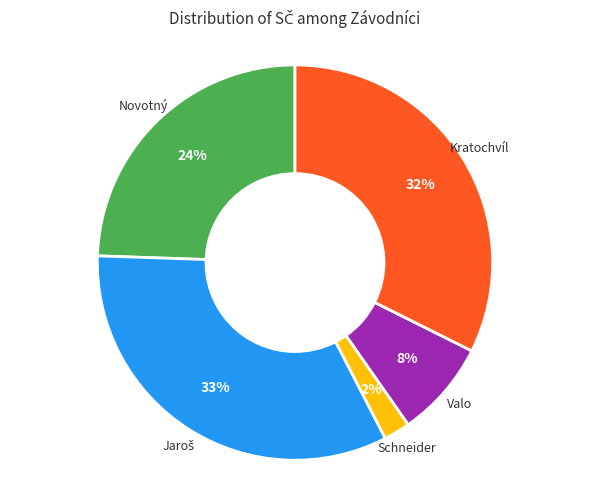

To the nearest percent, what is the difference between the largest and smallest slice percentages?

31%